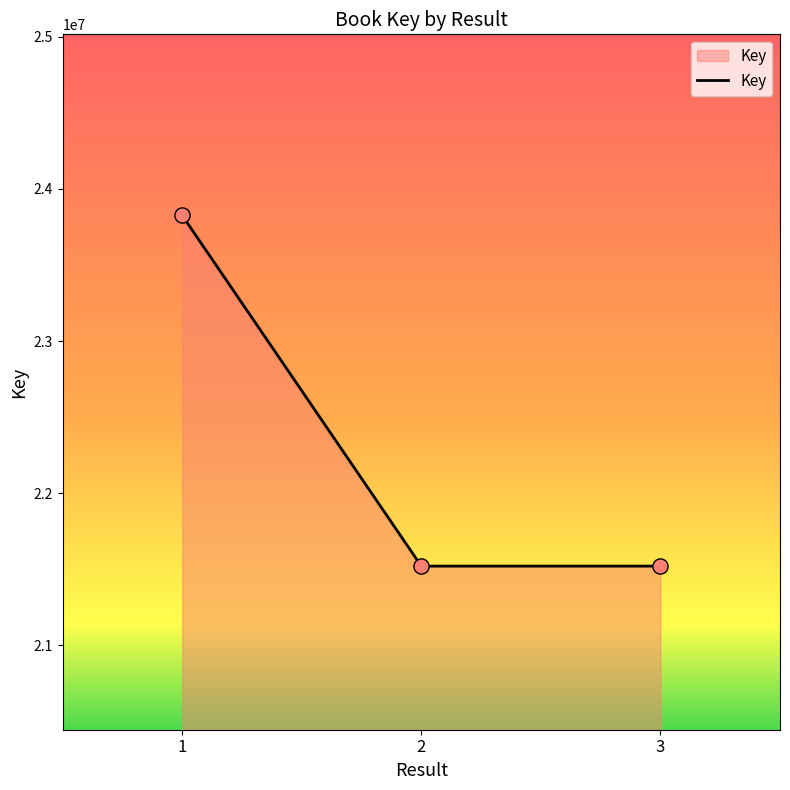

What is the change in value from 1 to 2?

-2306311